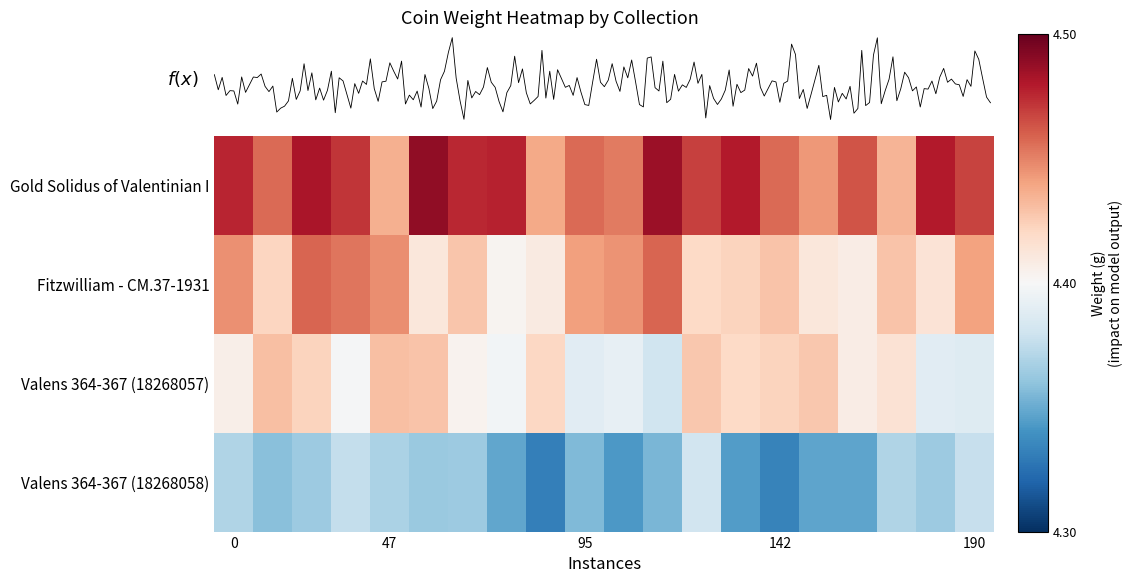

What is the minimum value shown in the chart?

4.3